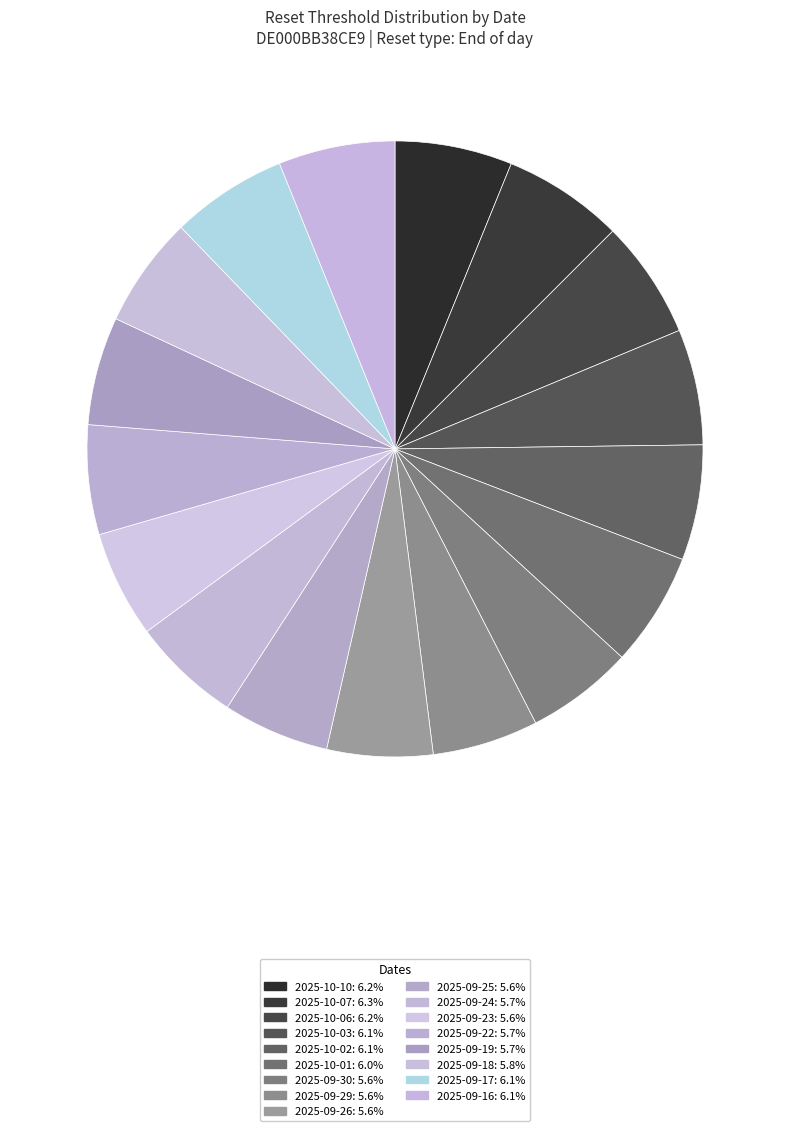

How many segments does this pie chart have?

17